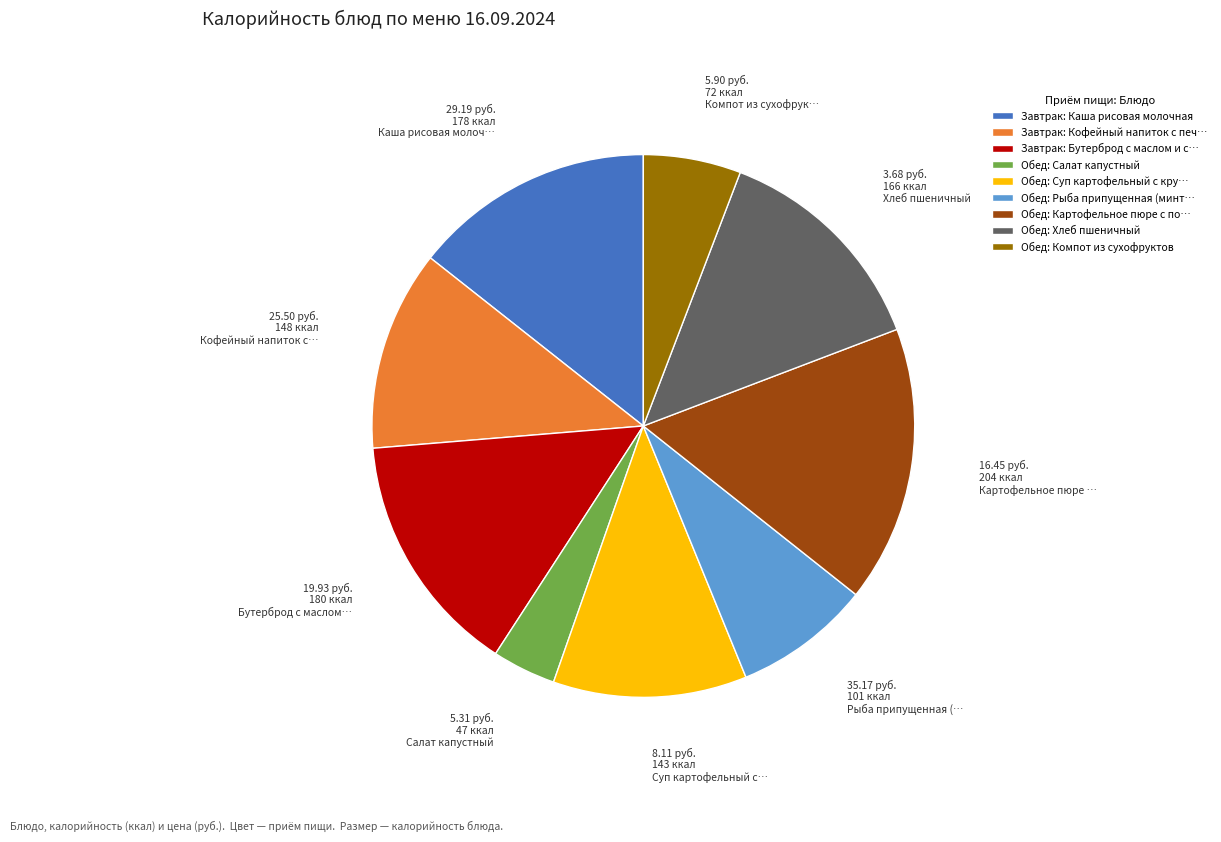

Does any single category account for the majority?

No